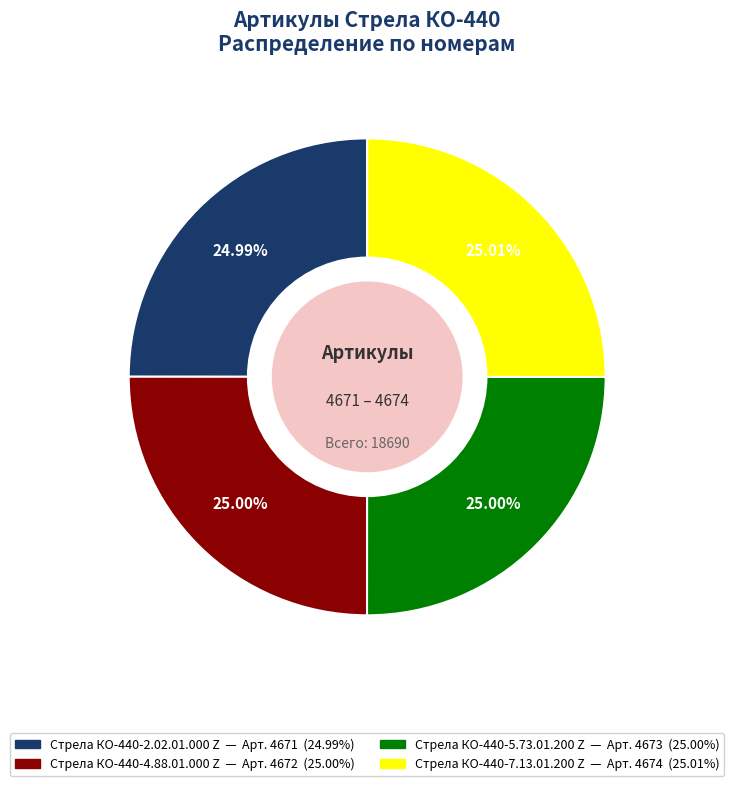

To the nearest percent, what is the average slice percentage?

25%